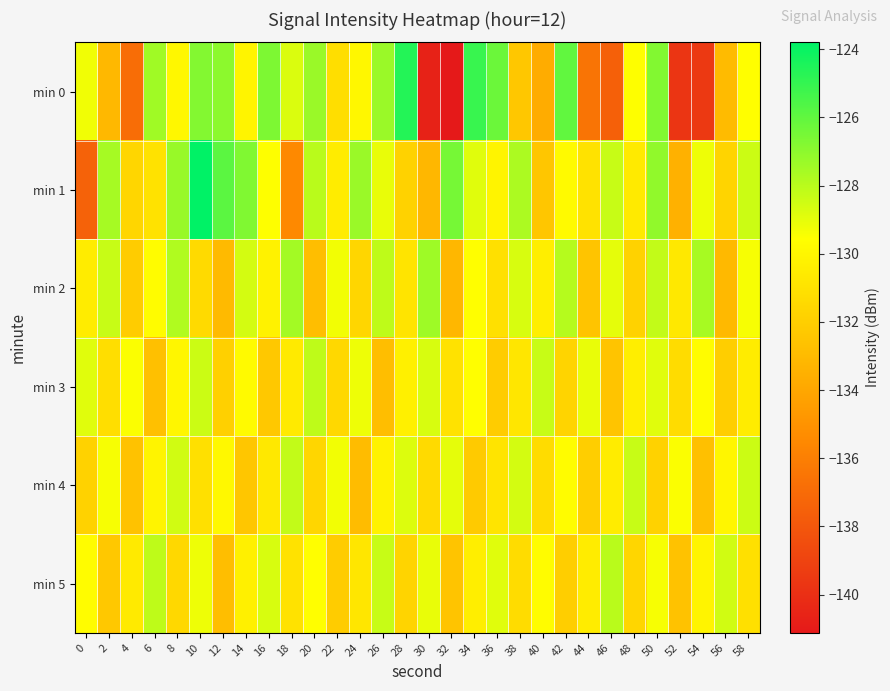

Which series has the largest total across all categories?

min 1